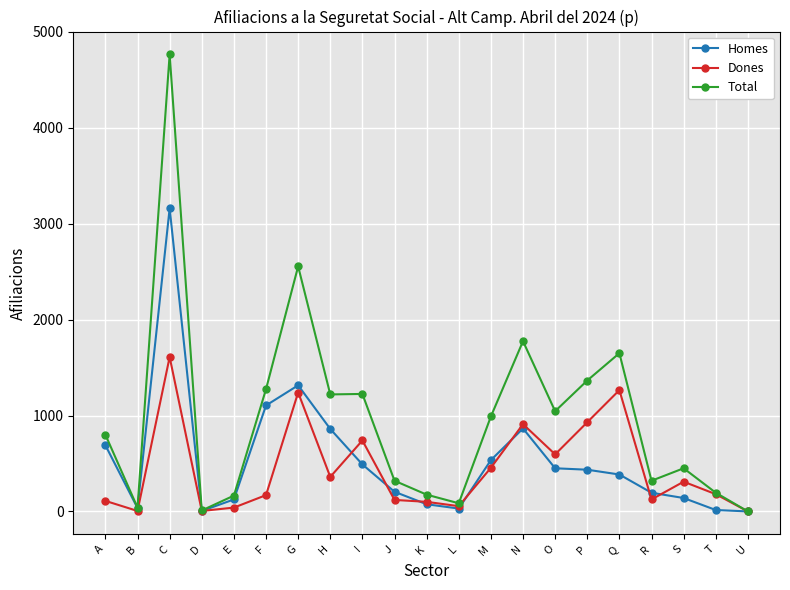

The value of Total at F is 807. True or false?

False